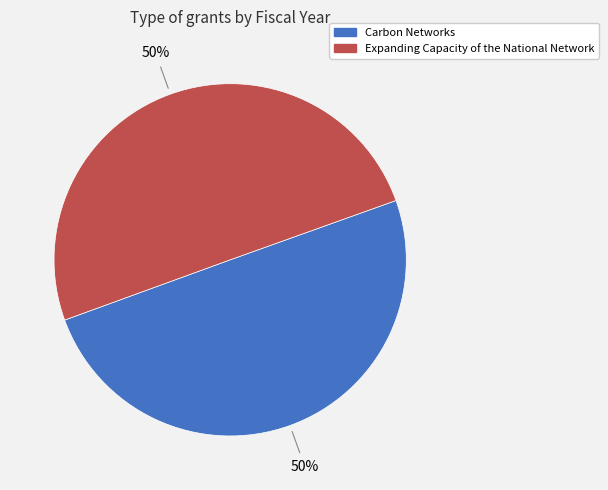

Approximately how many times larger is the value at Expanding Capacity of the National Network compared to Carbon Networks?

1.0